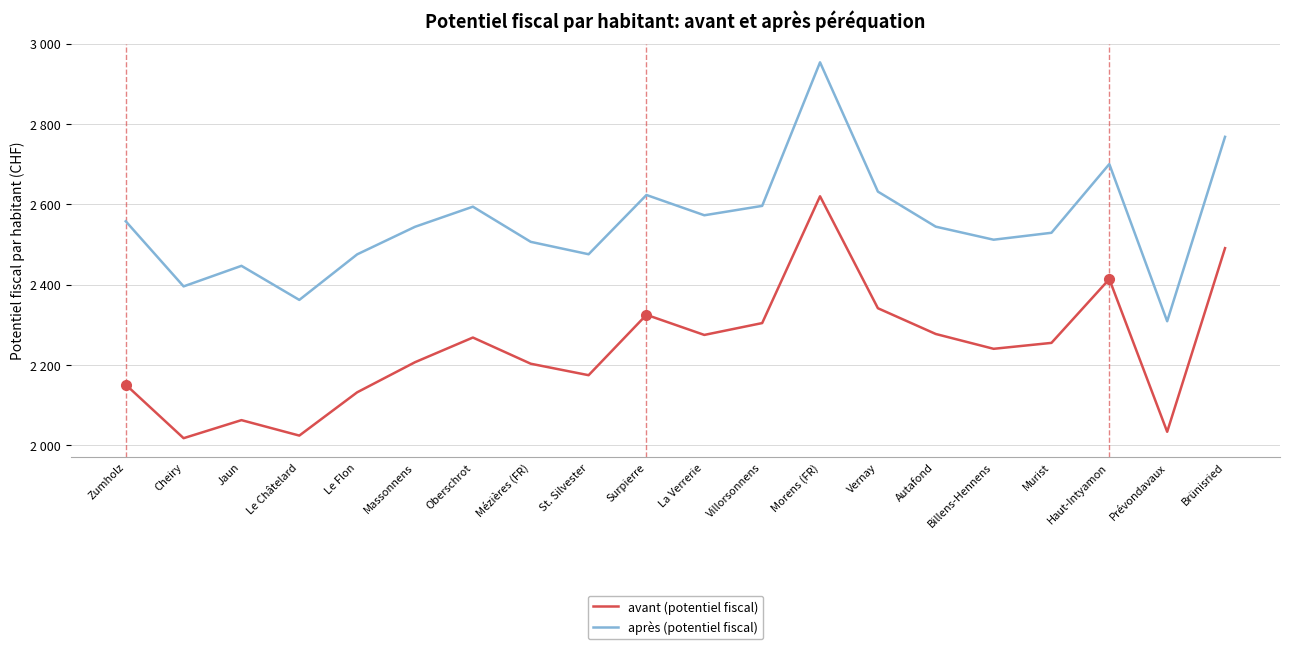

Rank the series by their maximum value, from highest to lowest.

après (potentiel fiscal), avant (potentiel fiscal)